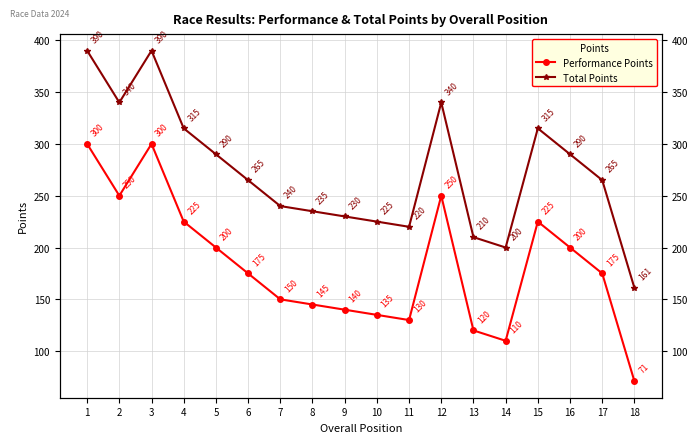

How many data points does each series have?

18